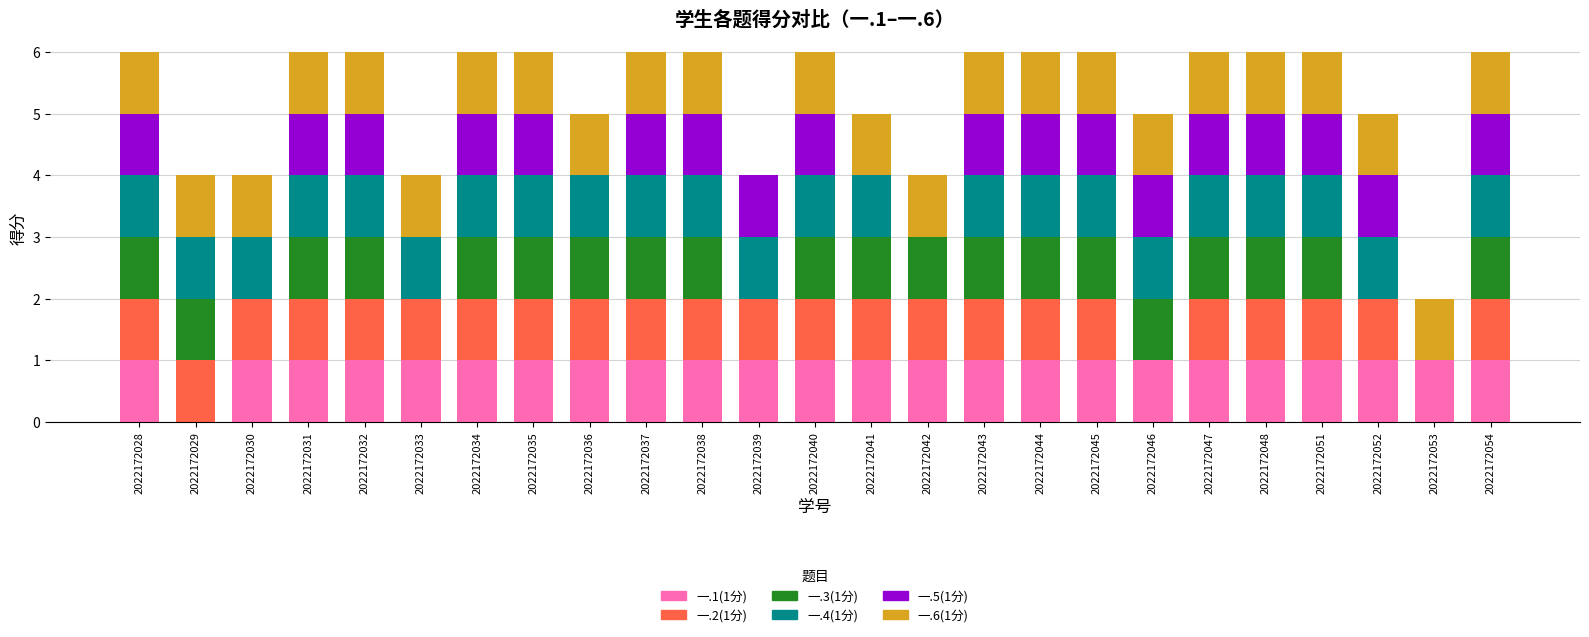

What is the total value across all series at 2022172038?

6